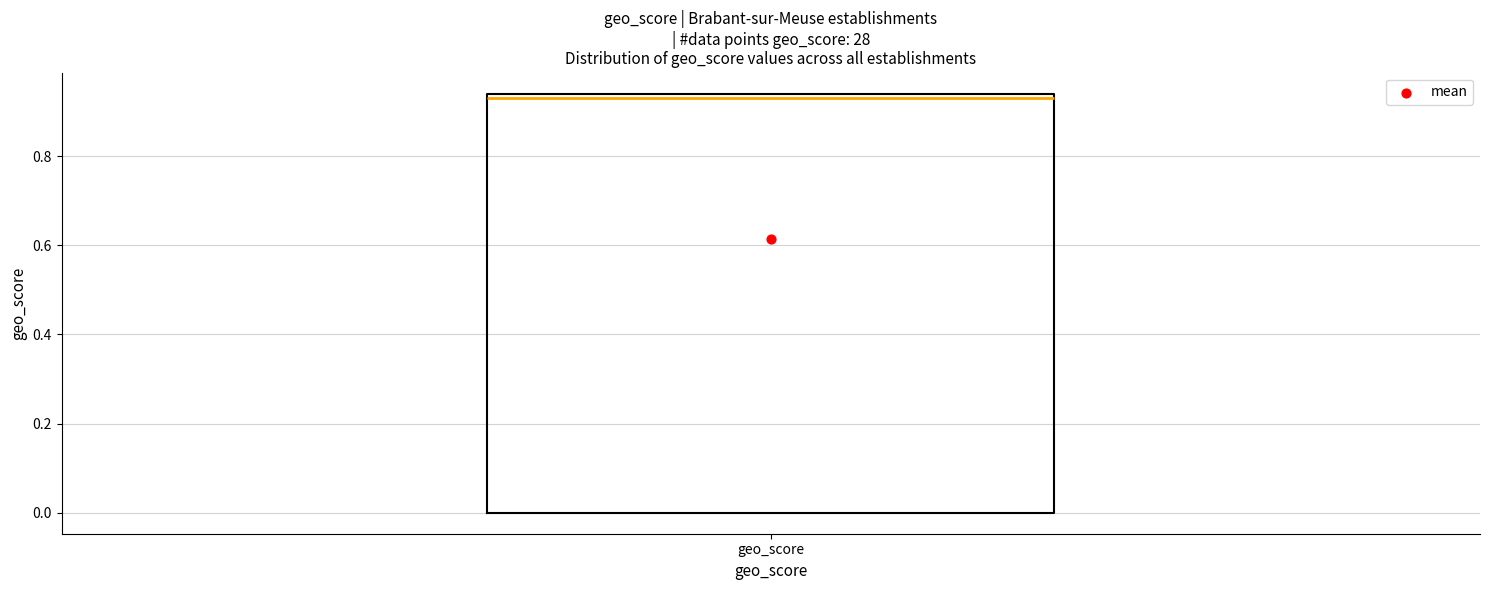

Transcribe this box plot: give where the median line is, the range the box spans, and where the two whiskers end, as read against the y-axis. The values are not printed on the chart, so give them approximately, as read against the axis.

median 0.94 (just below the box's upper edge), box 0.00 to 0.94, whiskers 0.00 to 0.94